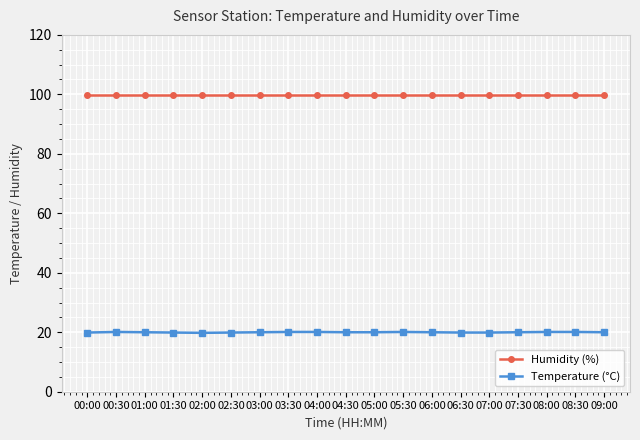

What is the average value of the Temperature (°C) series?

20.0